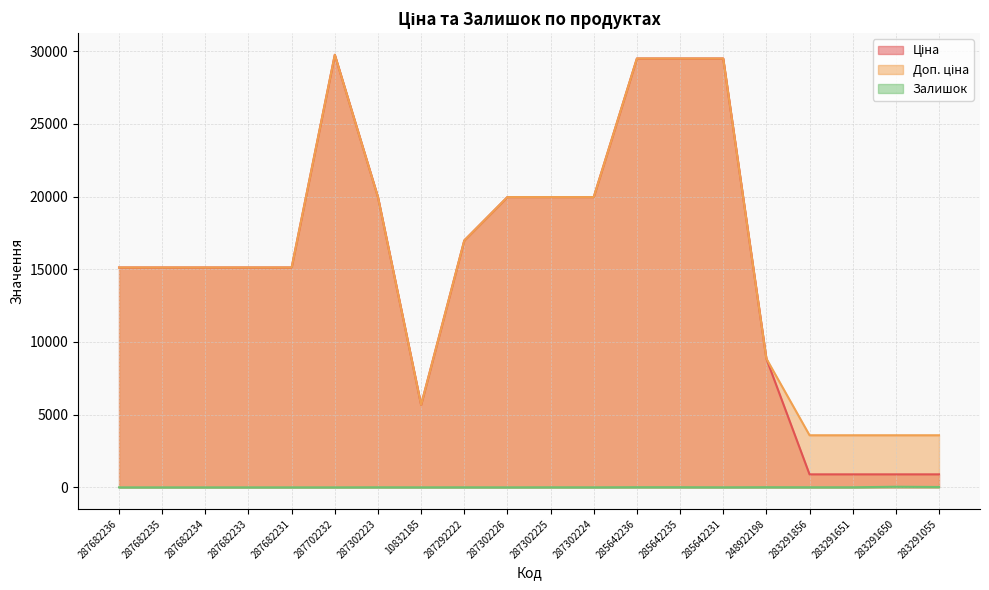

What is the difference between the Доп. ціна values at 10832185 and 287682233?

9446.2